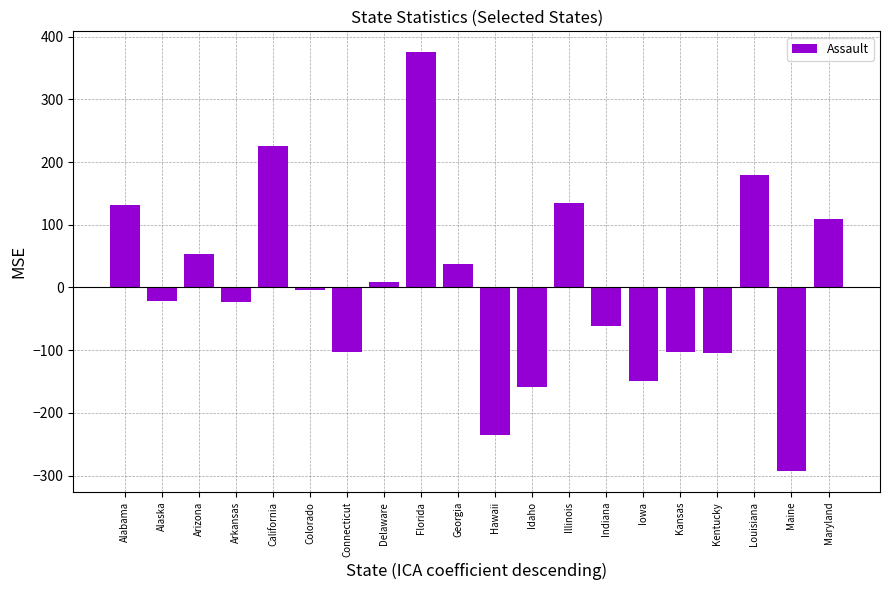

What is the label of the 13th bar from the right?

Delaware